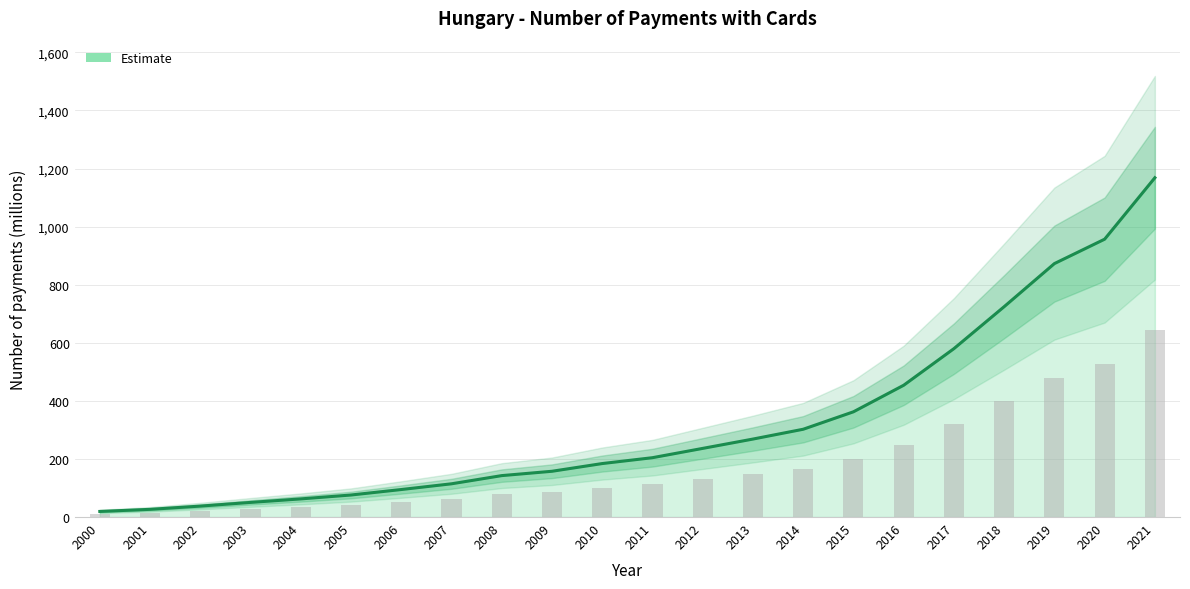

At which label is the value closest to 593?

2017